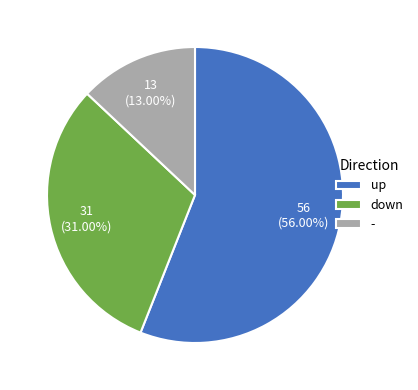

Which category has the biggest portion of the pie?

up